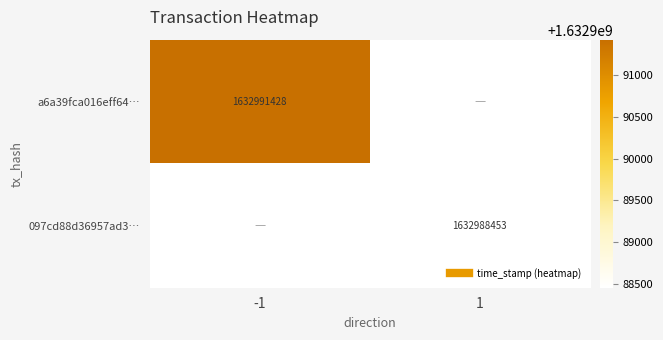

List the series in order of their overall mean, highest first.

a6a39fca016eff64…, 097cd88d36957ad3…